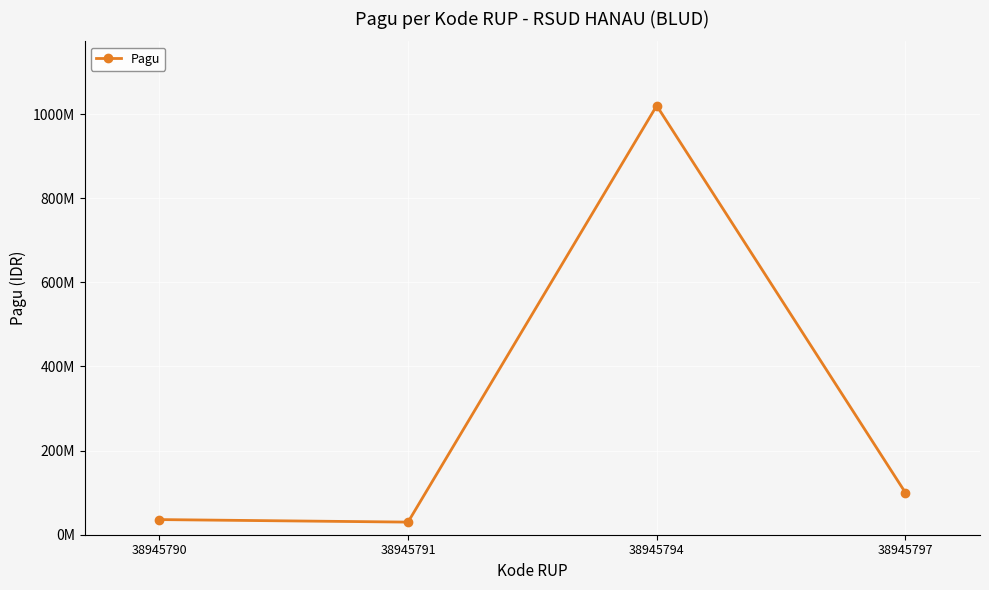

Does the chart have visible grid lines?

Yes